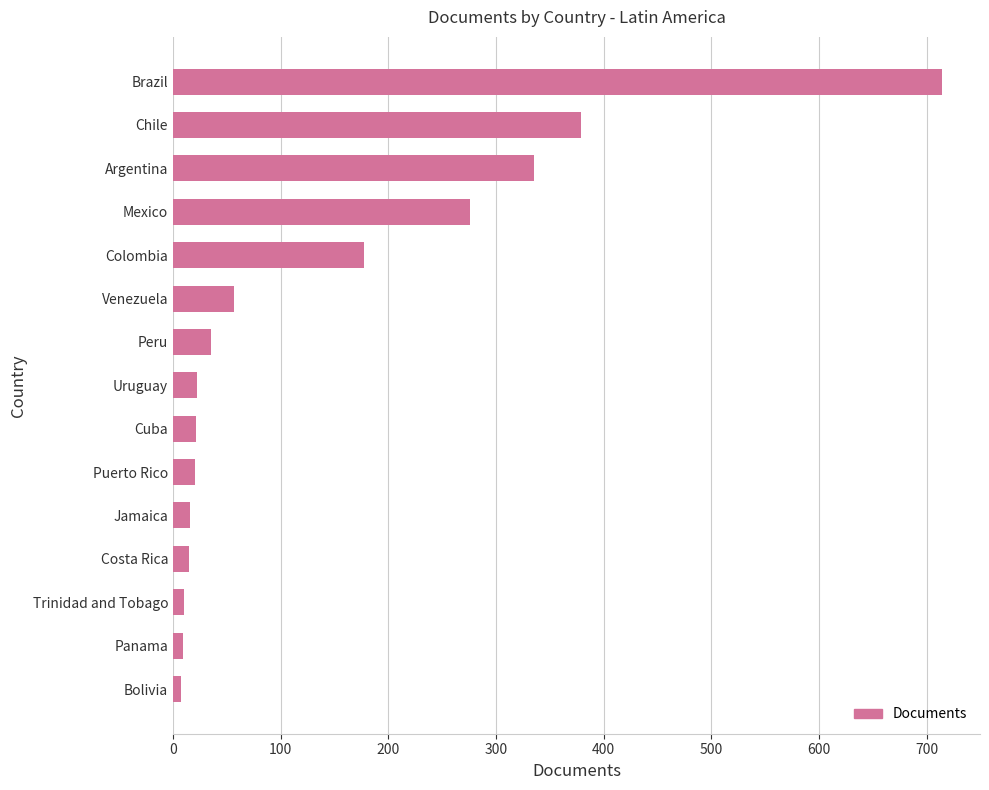

The chart shows a value of 177 at Colombia. True or false?

True